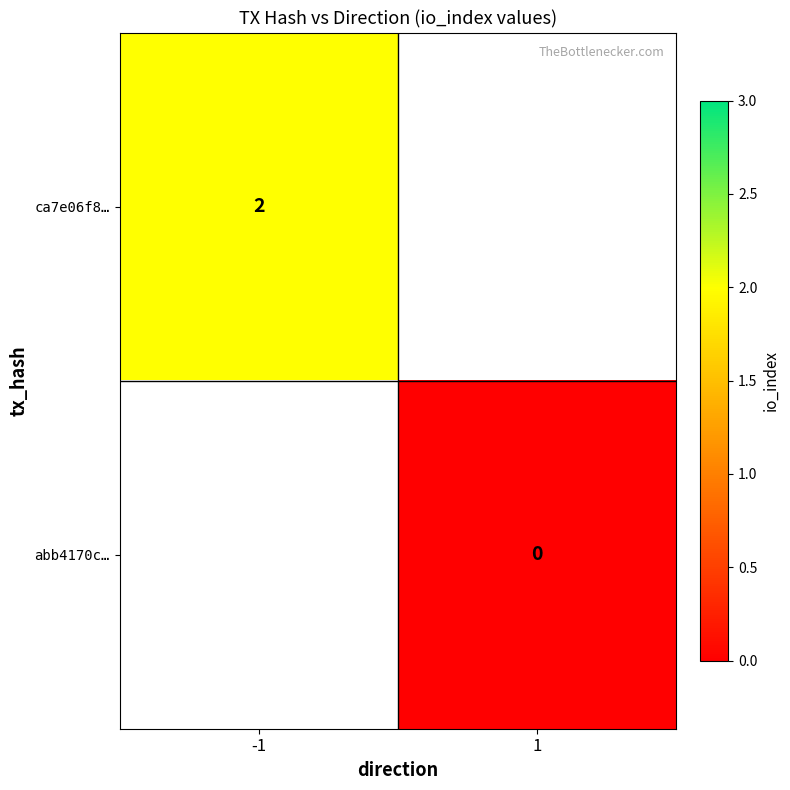

How many values in ca7e06f8… are above zero?

1